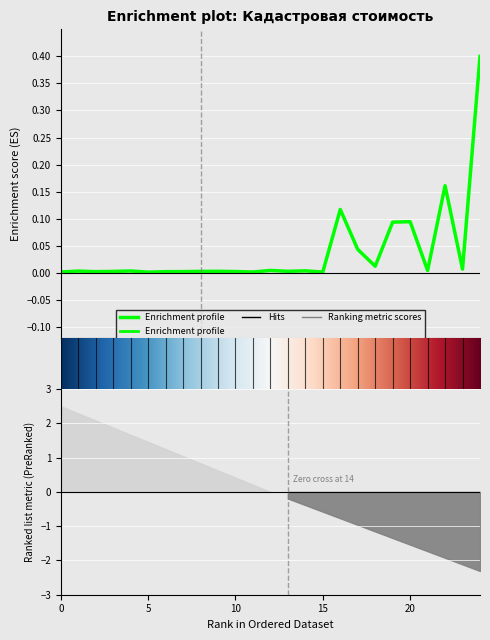

Rank the categories by value from lowest to highest.

6, 16, 12, 1, 3, 7, 8, 11, 4, 9, 14, 10, 2, 5, 15, 22, 13, 24, 19, 18, 20, 21, 17, 23, 25